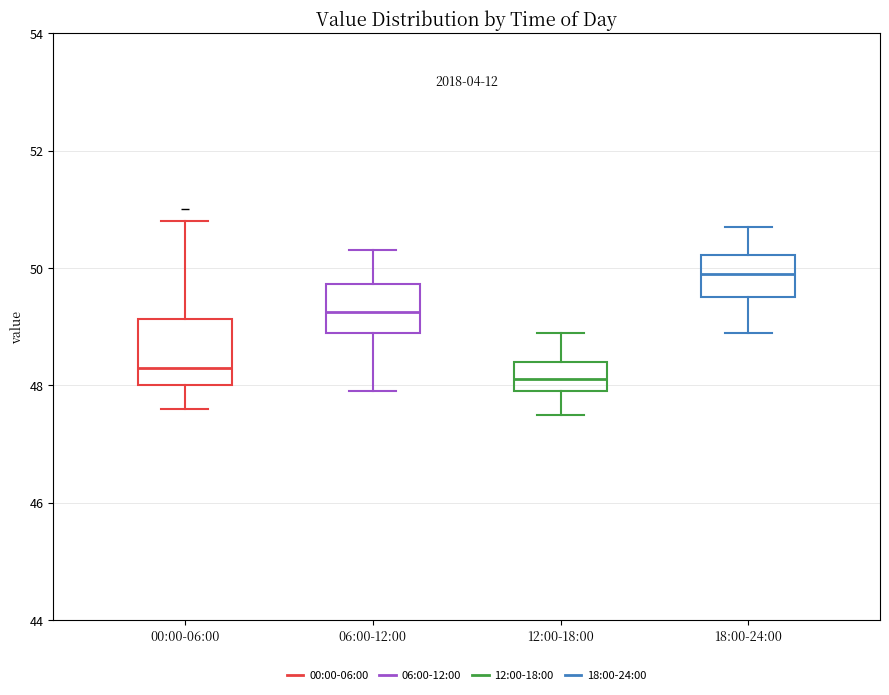

Comparing the boxes themselves (not the whiskers), which one is the tallest?

00:00-06:00